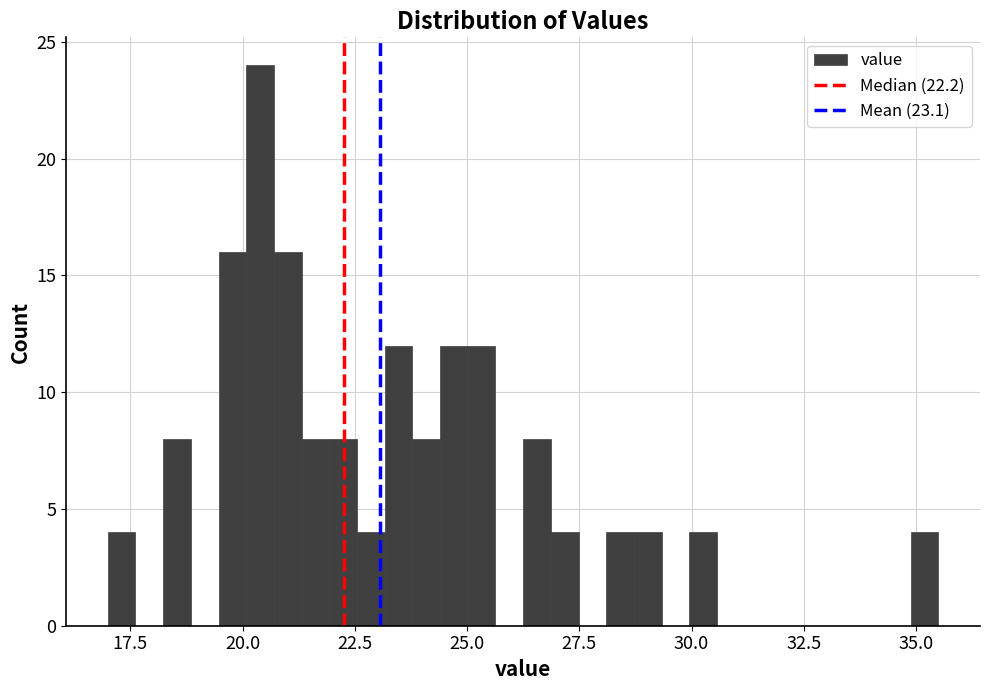

Around what value on the x-axis is the tallest bar? Give the approximate position of its centre, as read against the axis.

20.5